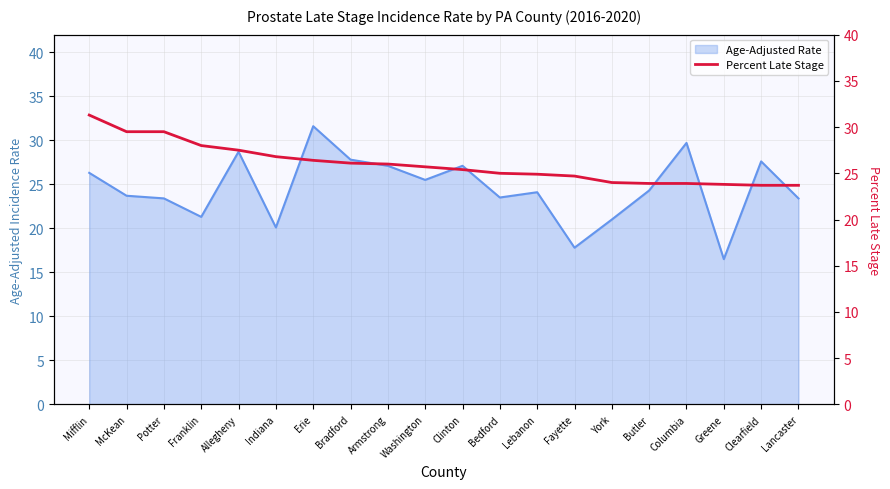

How many data points does each series have?

20